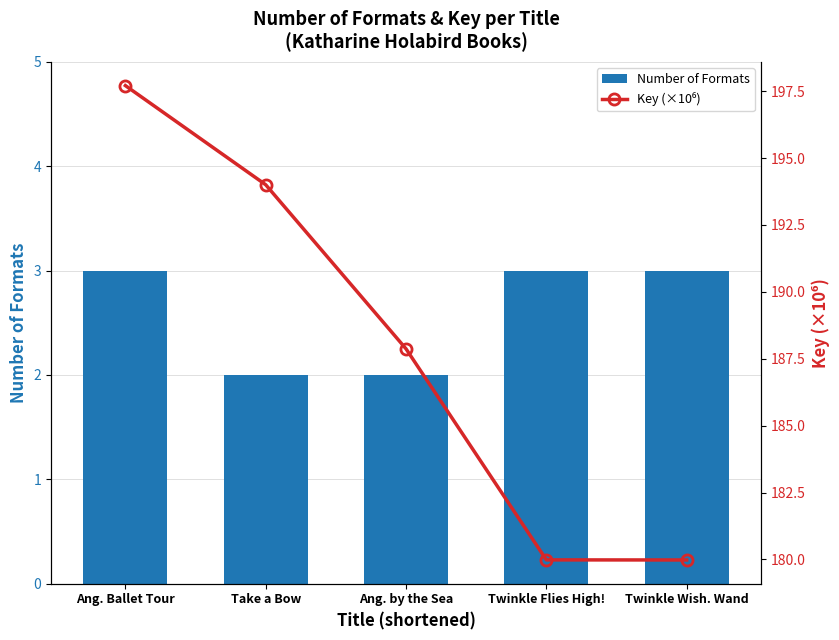

What is the sum of the Number of Formats values at Twinkle Wish. Wand and Twinkle Flies High!?

6